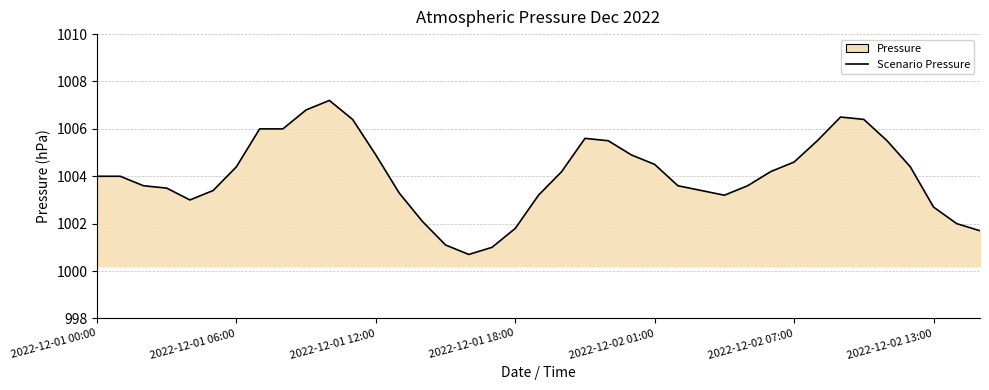

What is the minimum value shown in the chart?

1000.7